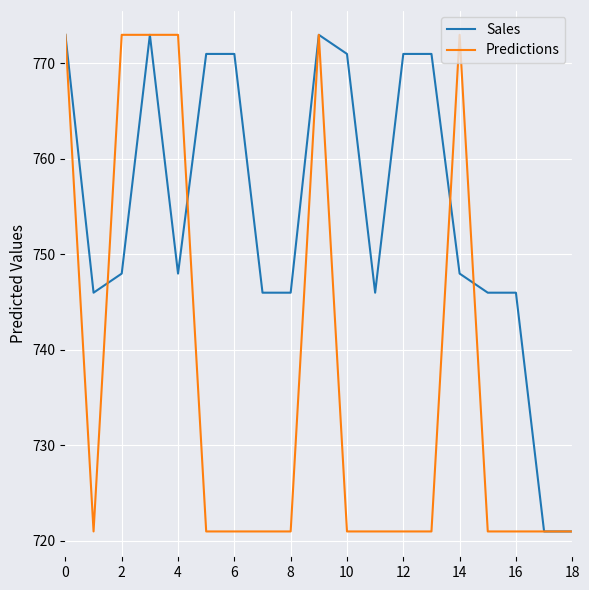

Which series has the largest total across all categories?

Sales